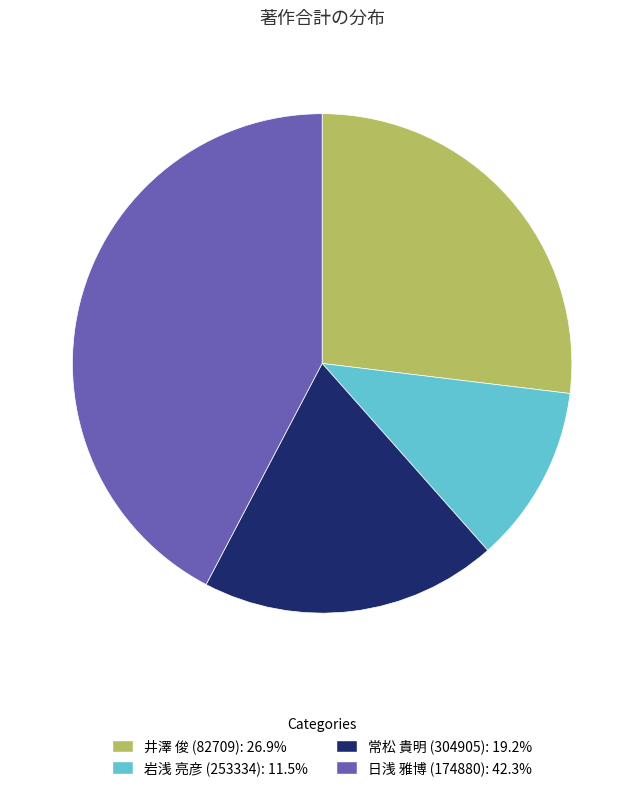

Is there any slice that represents more than half of the pie?

No